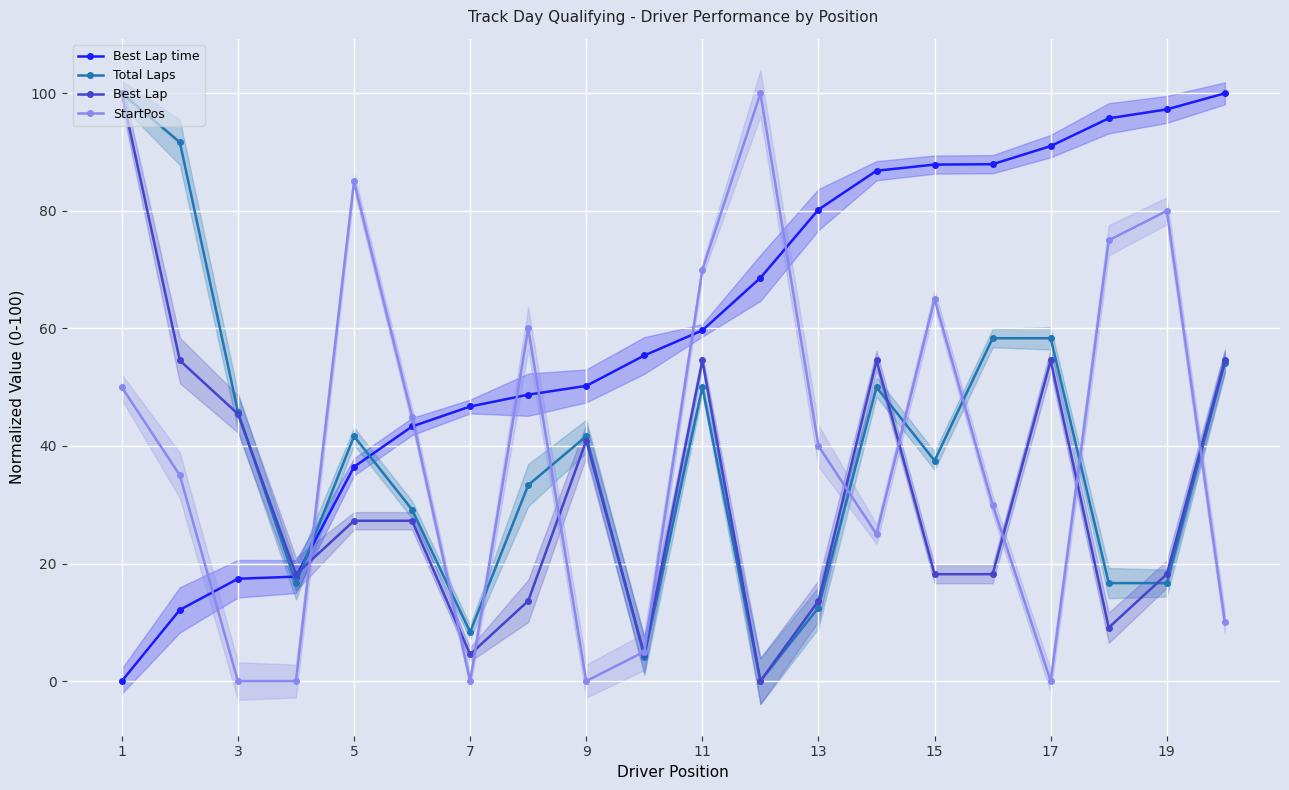

What is the average value of the Total Laps series?

38.3